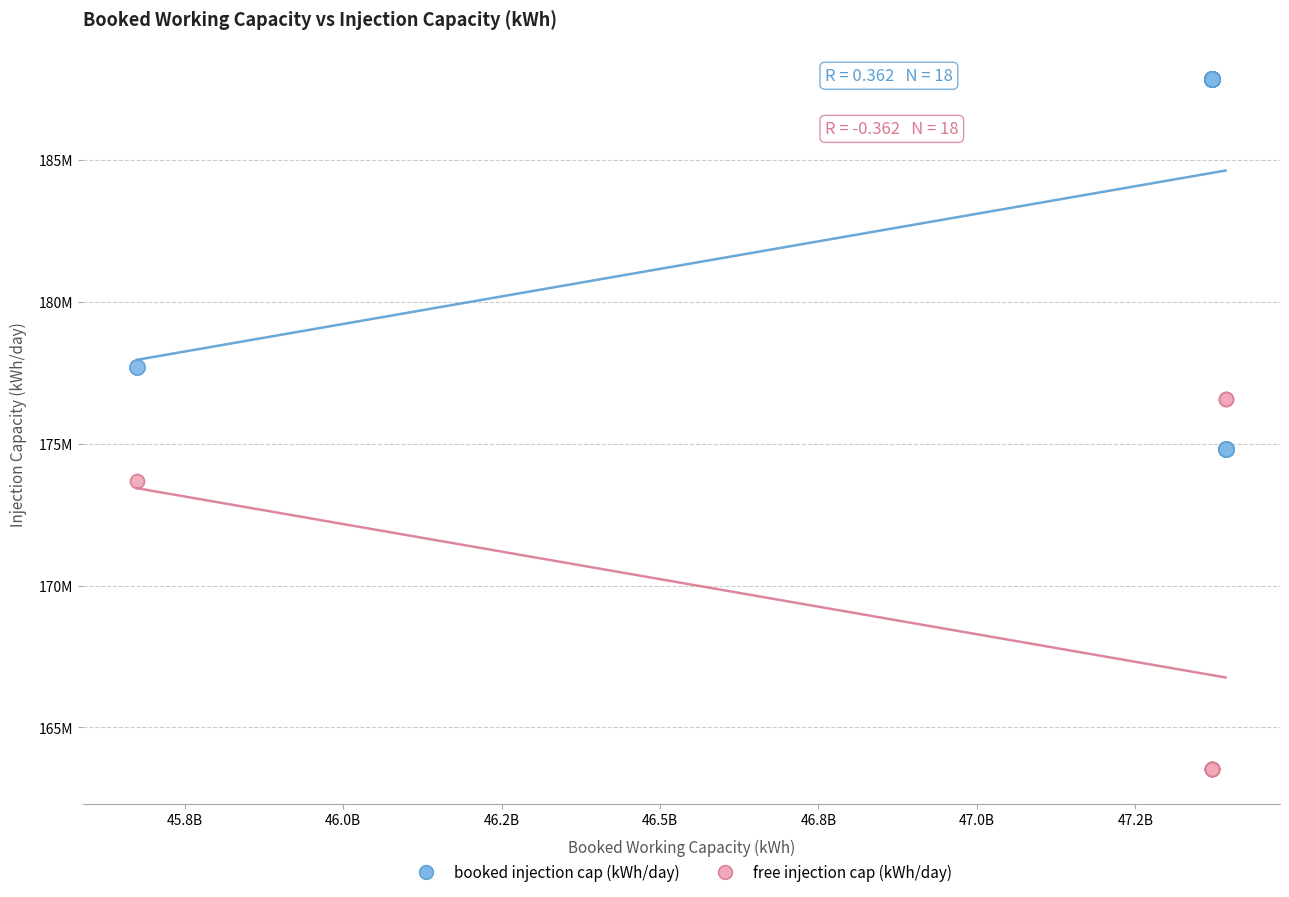

Which series contains the highest Y value?

booked injection cap (kWh/day)